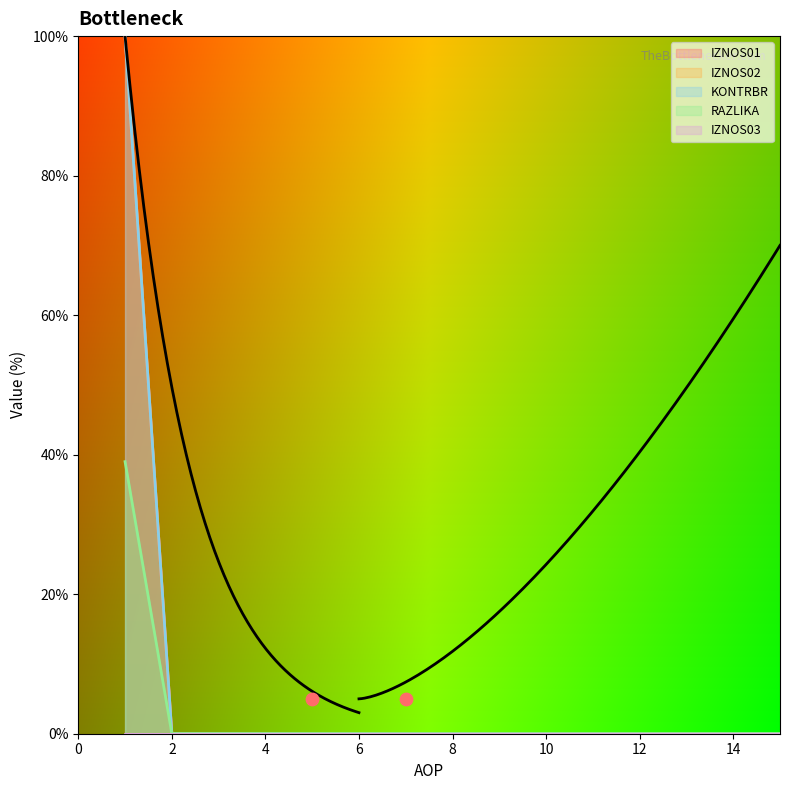

At which category is the sum across all series the highest?

1